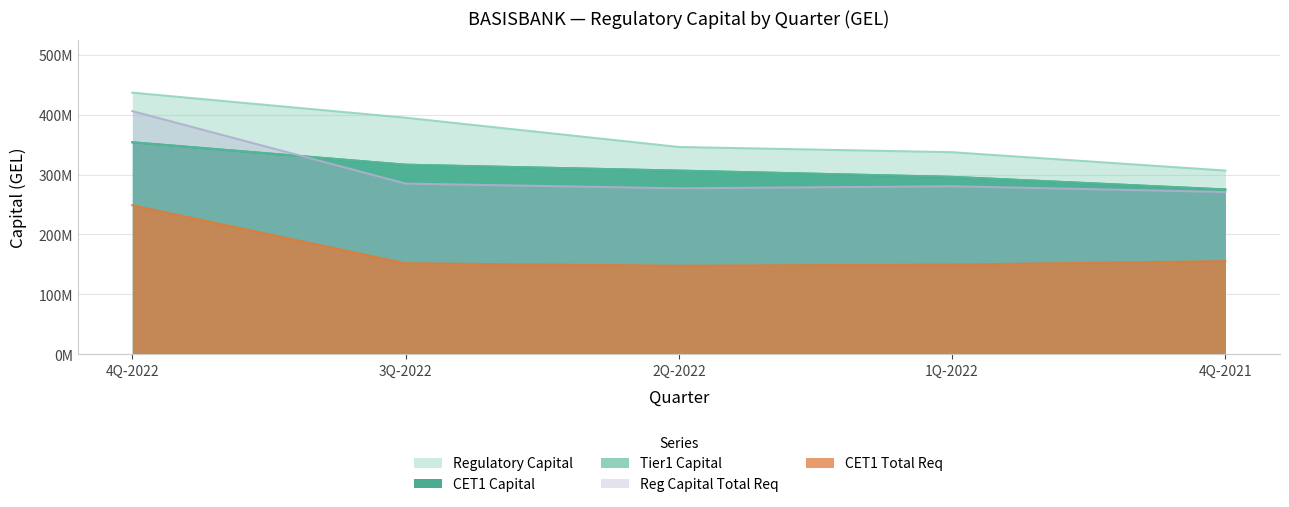

How many data points does each series have?

5